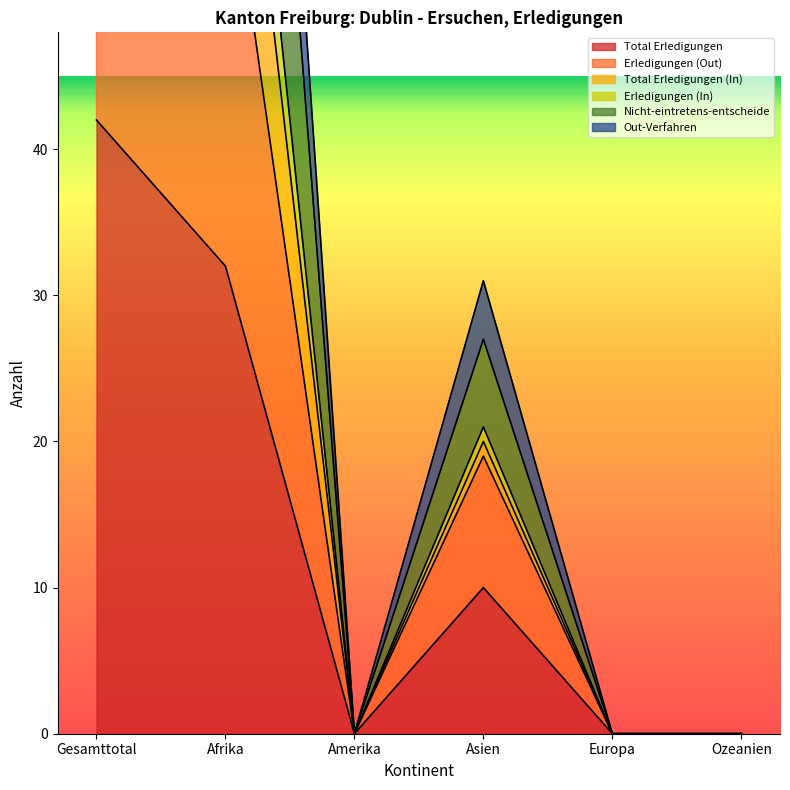

How many interior local peaks does the Total Erledigungen (In) series have?

1